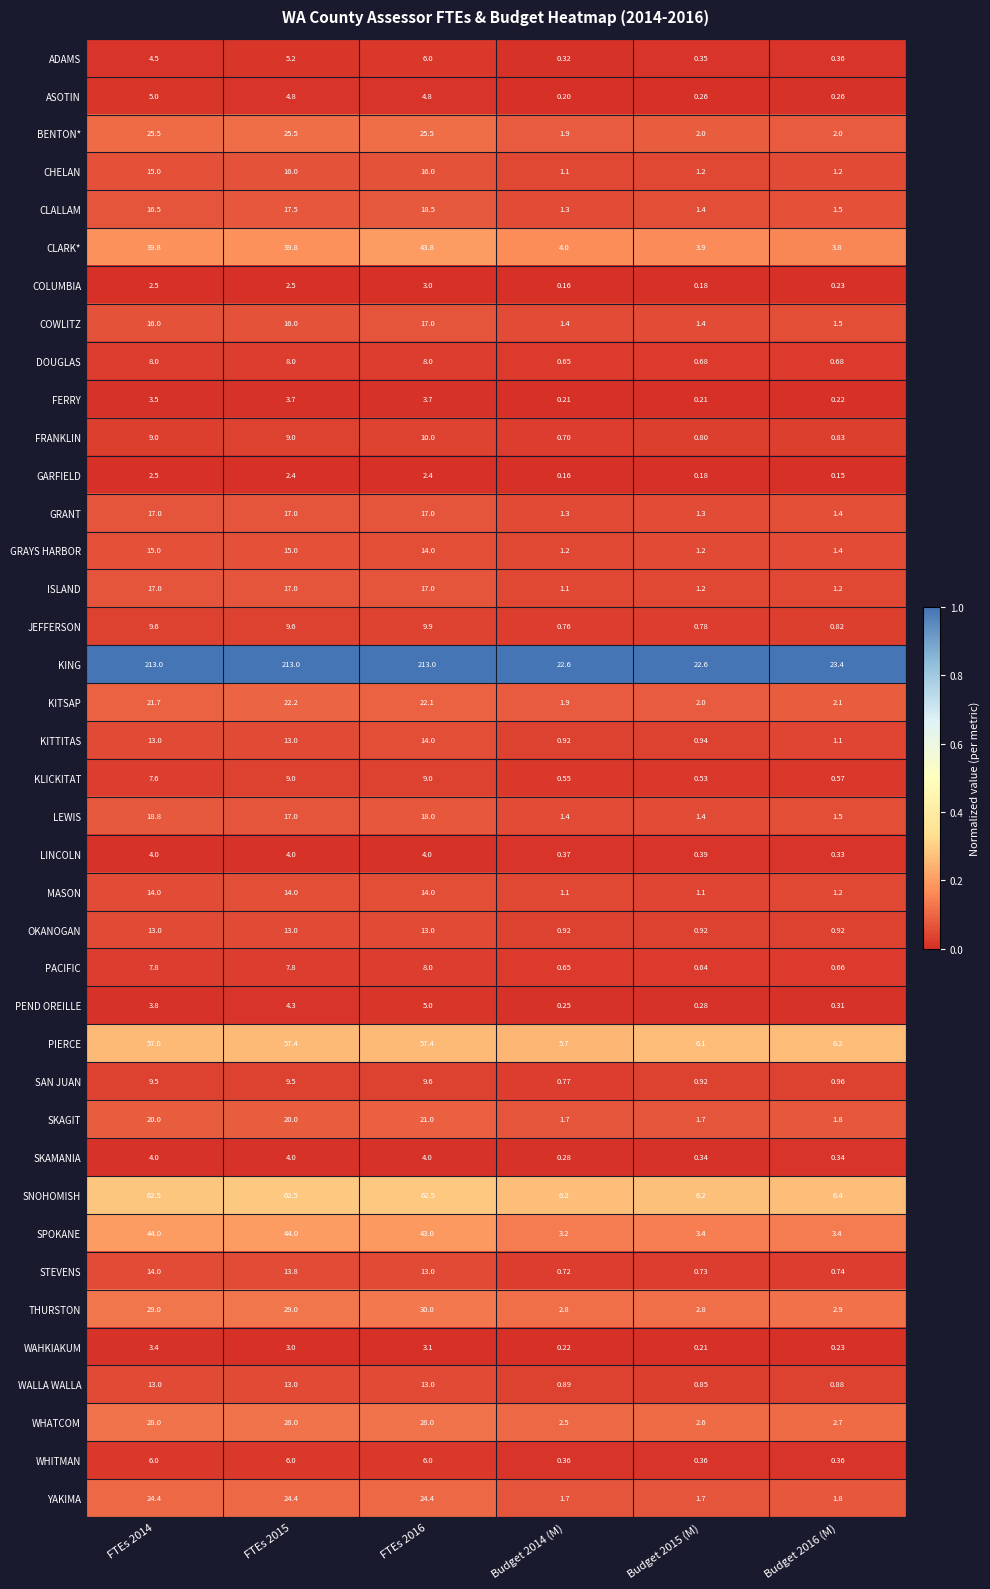

Is the value of THURSTON at FTEs 2014 greater than the value of YAKIMA at FTEs 2014?

Yes